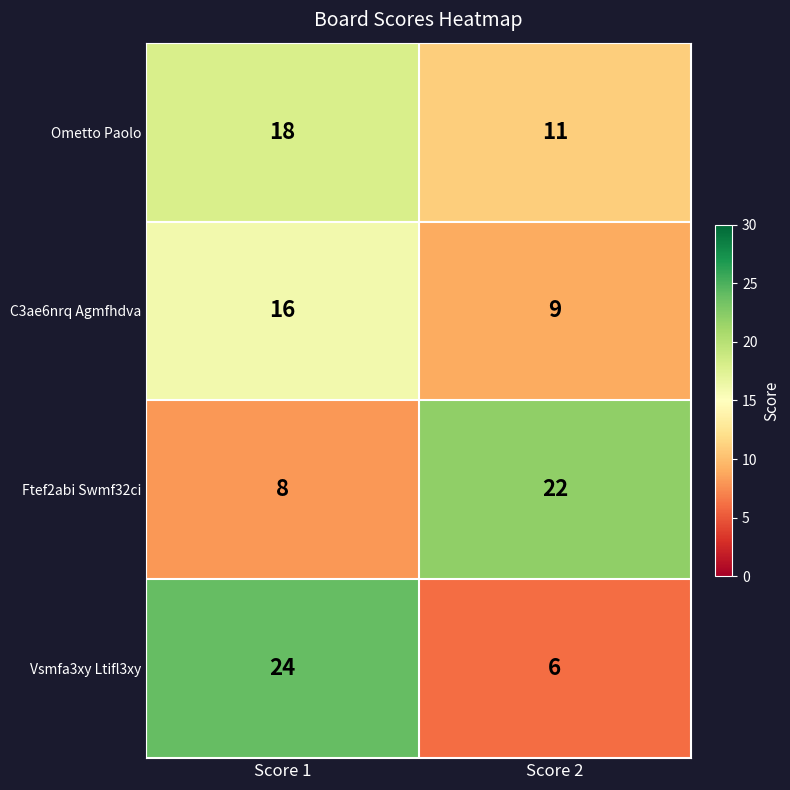

Reading left to right, list all the values displayed in this chart.

Ometto Paolo: Score 1=18	Score 2=11
C3ae6nrq Agmfhdva: Score 1=16	Score 2=9
Ftef2abi Swmf32ci: Score 1=8	Score 2=22
Vsmfa3xy Ltifl3xy: Score 1=24	Score 2=6